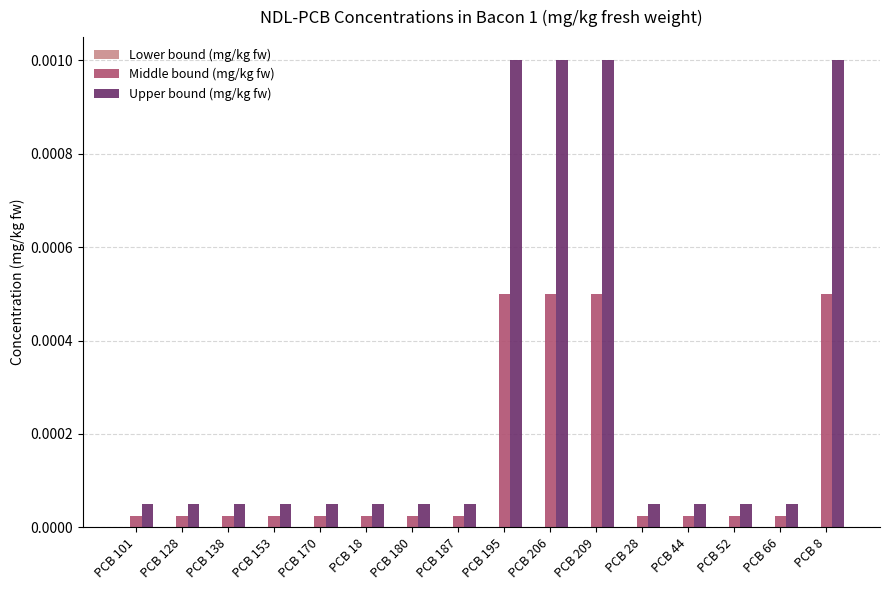

At PCB 187, list the series in order from smallest to largest.

Middle bound (mg/kg fw), Upper bound (mg/kg fw)